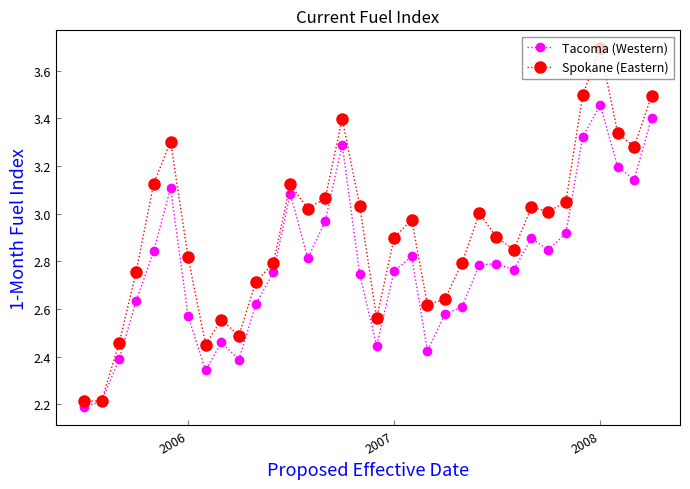

Rank the series by their average value, from highest to lowest.

Spokane (Eastern), Tacoma (Western)